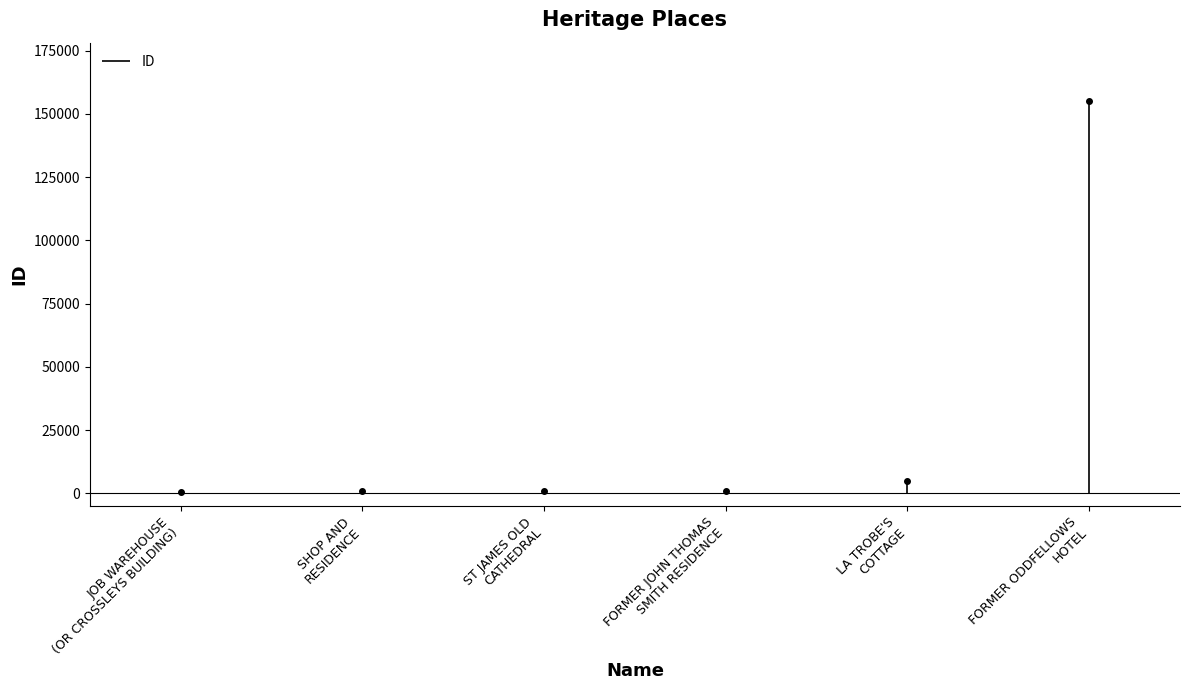

What is the difference between the values at SHOP AND
RESIDENCE and JOB WAREHOUSE
(OR CROSSLEYS BUILDING)?

700